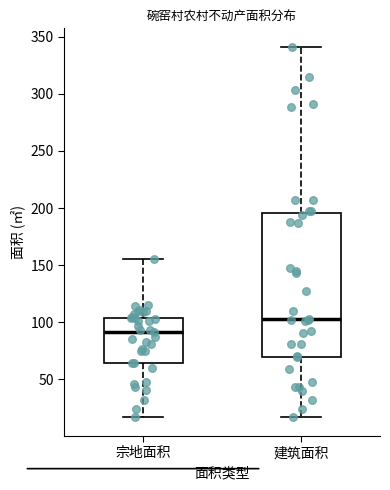

Which box has the lowest median line?

宗地面积